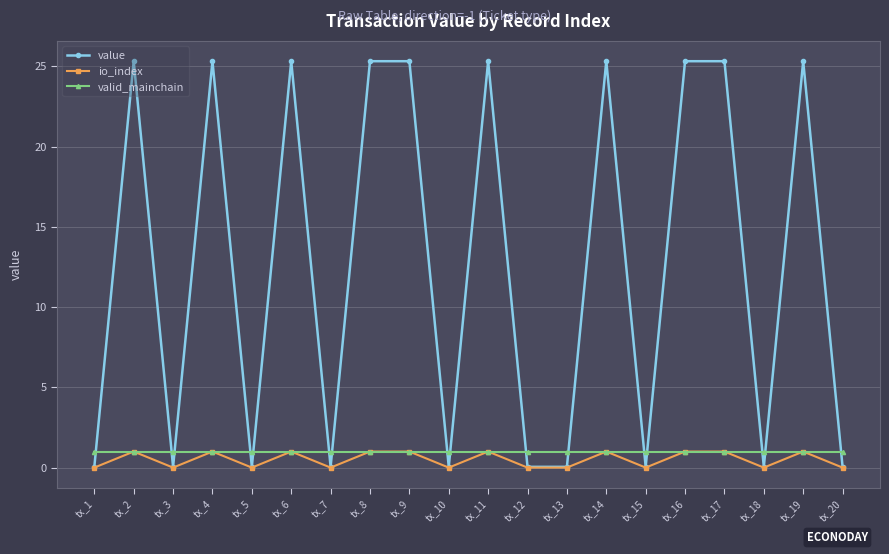

Where is the first local minimum for io_index?

tx_3